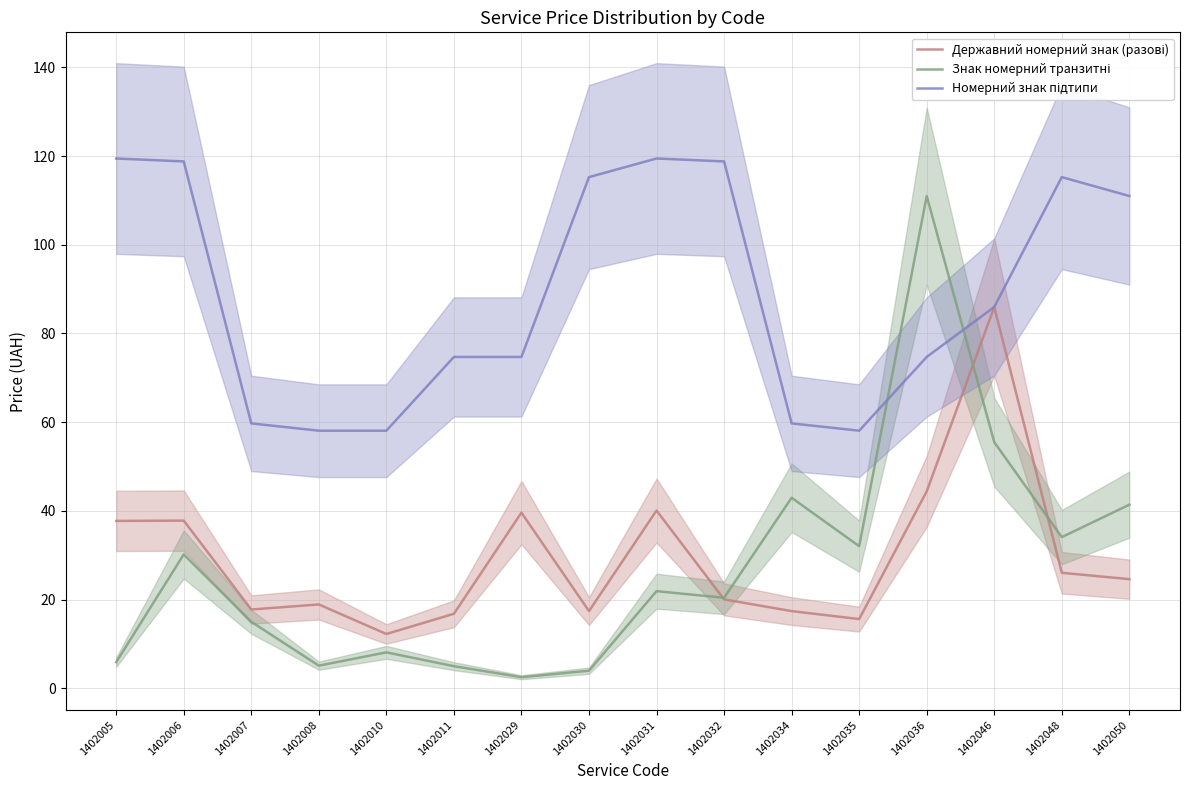

Read the Знак номерний транзитні value at 1402036.

111.0